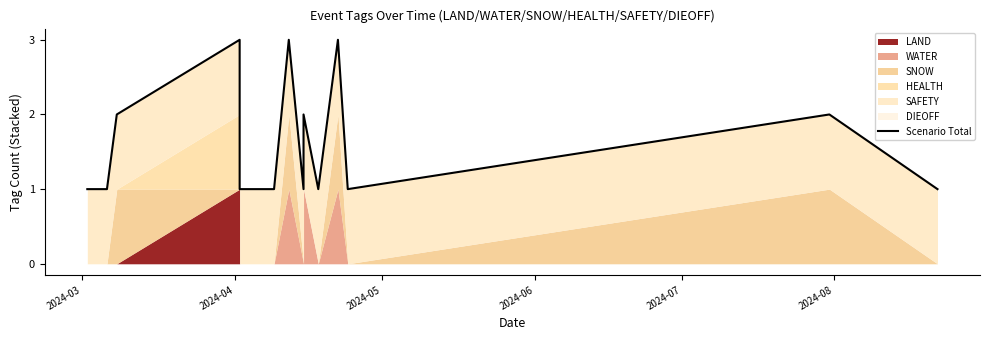

What is the difference between the second highest and second lowest values?

2